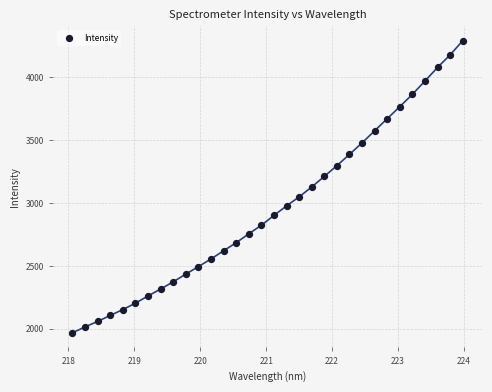

What is the range of X values (max minus min)?

5.9